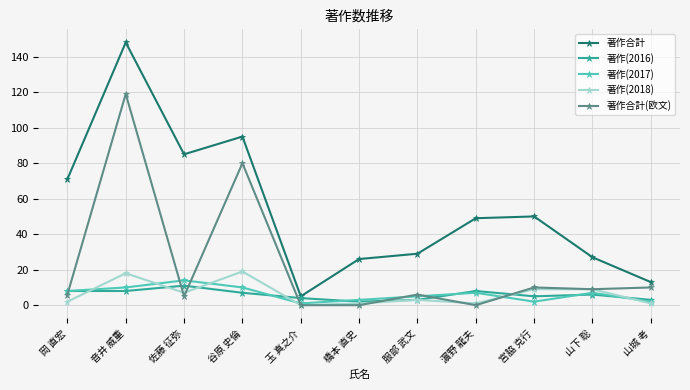

True or false: 著作(2018) has more than 0 interior local peaks.

True